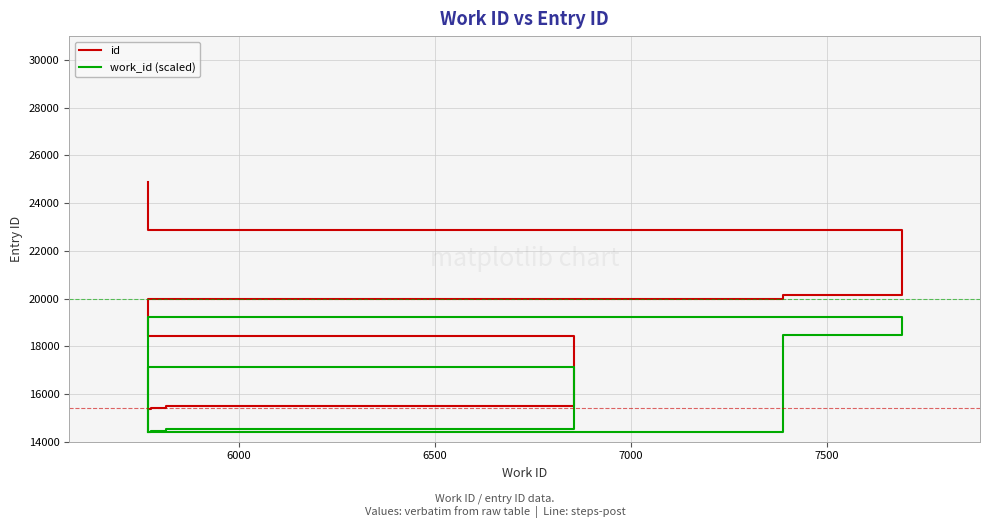

What is the sum of all id values?

183501.0